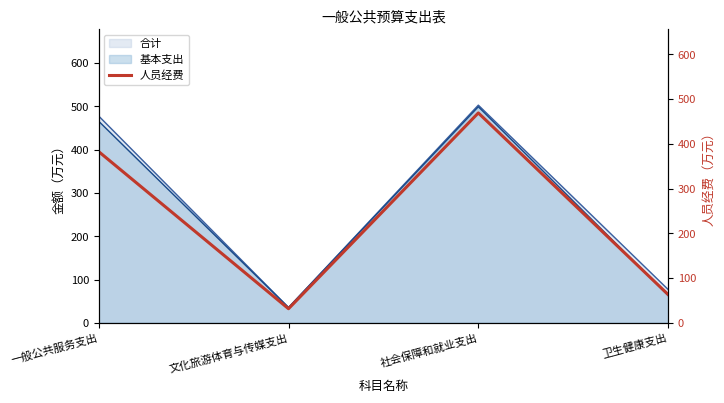

Where is the first local minimum?

文化旅游体育与传媒支出